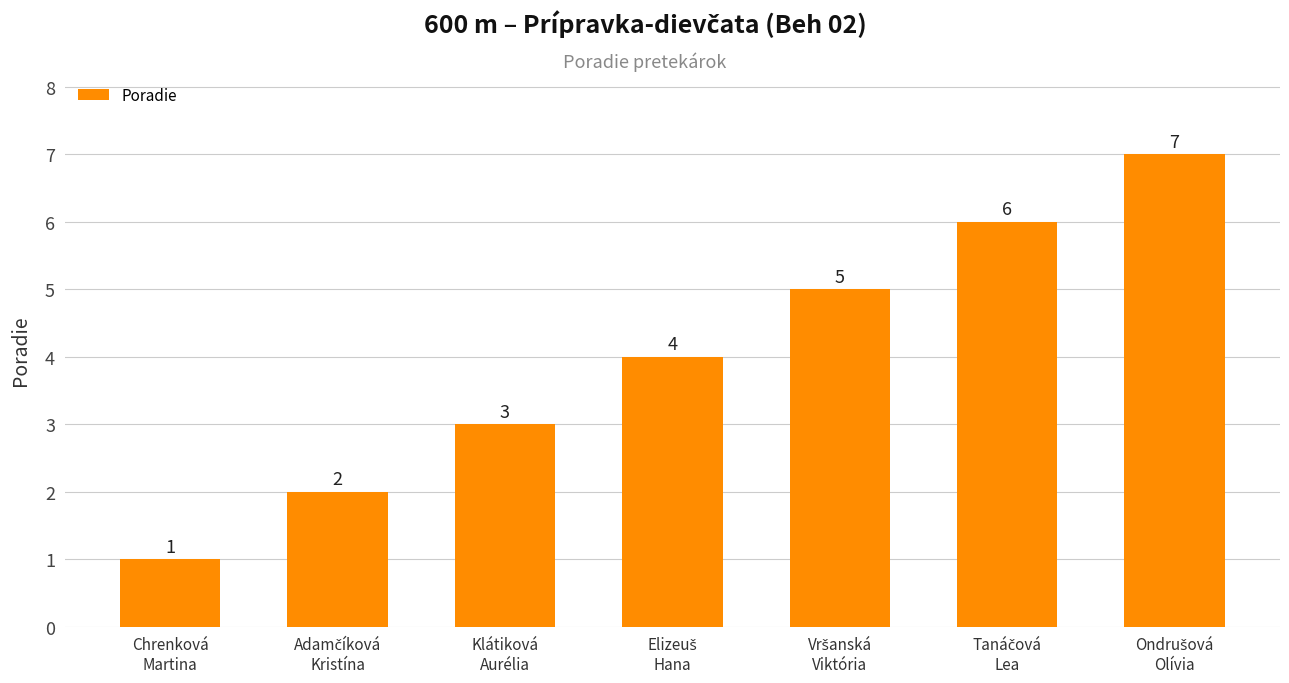

What is the difference between the maximum and minimum values?

6